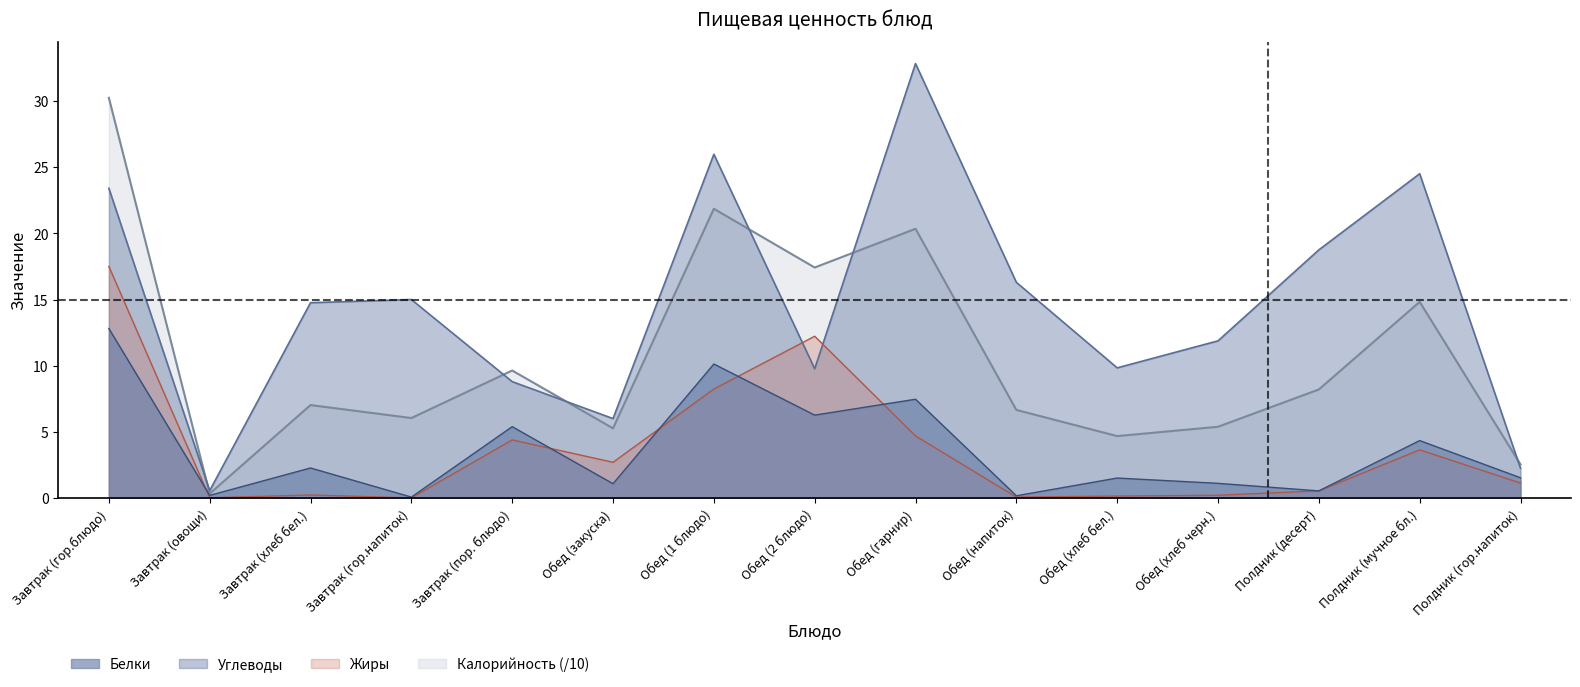

What is the sum of the Белки values at Полдник (гор.напиток) and Завтрак (гор.блюдо)?

14.4